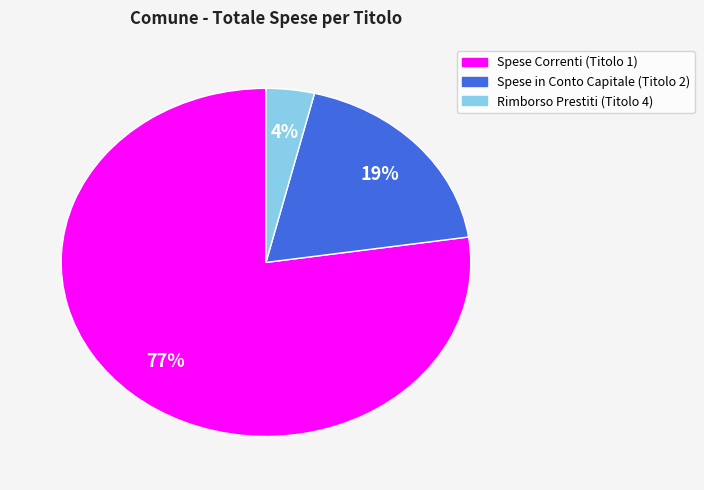

Is there any slice that represents more than half of the pie?

Yes